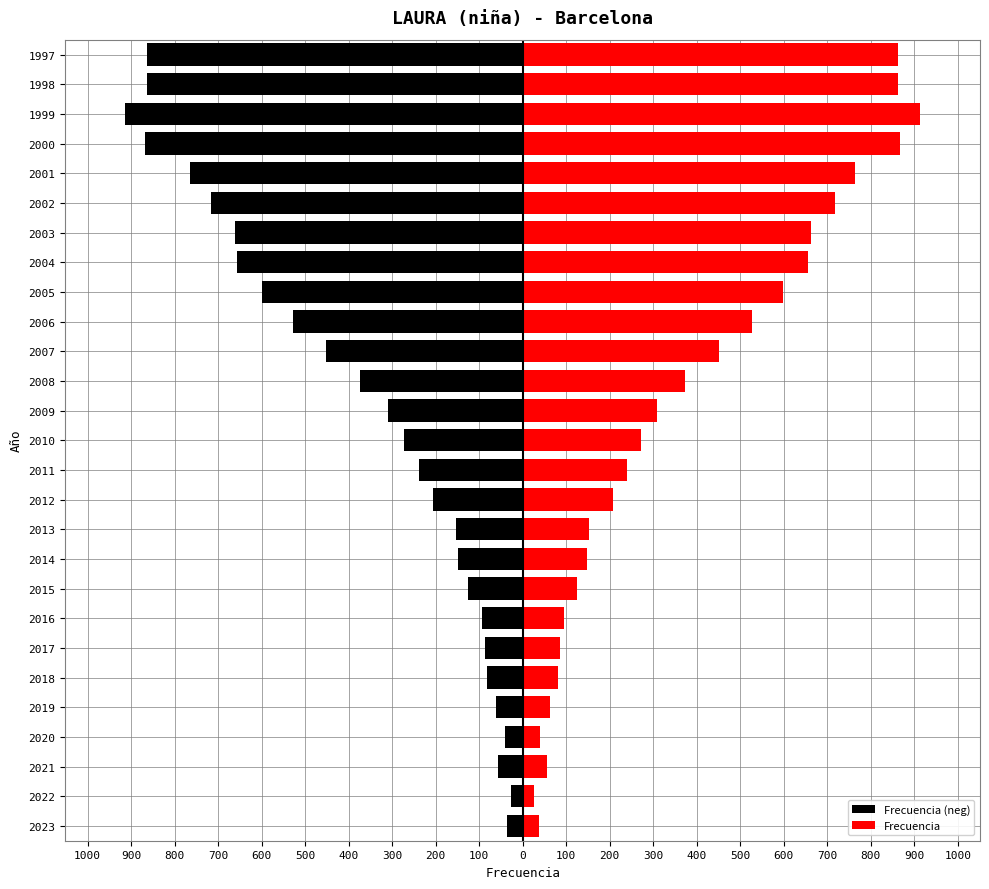

Reading left to right, list all the values displayed in this chart.

Frecuencia (neg): -37	-27	-57	-40	-62	-82	-86	-94	-126	-148	-153	-207	-239	-273	-309	-373	-452	-527	-598	-656	-662	-717	-764	-868	-914	-863	-863
Frecuencia: 37	27	57	40	62	82	86	94	126	148	153	207	239	273	309	373	452	527	598	656	662	717	764	868	914	863	863